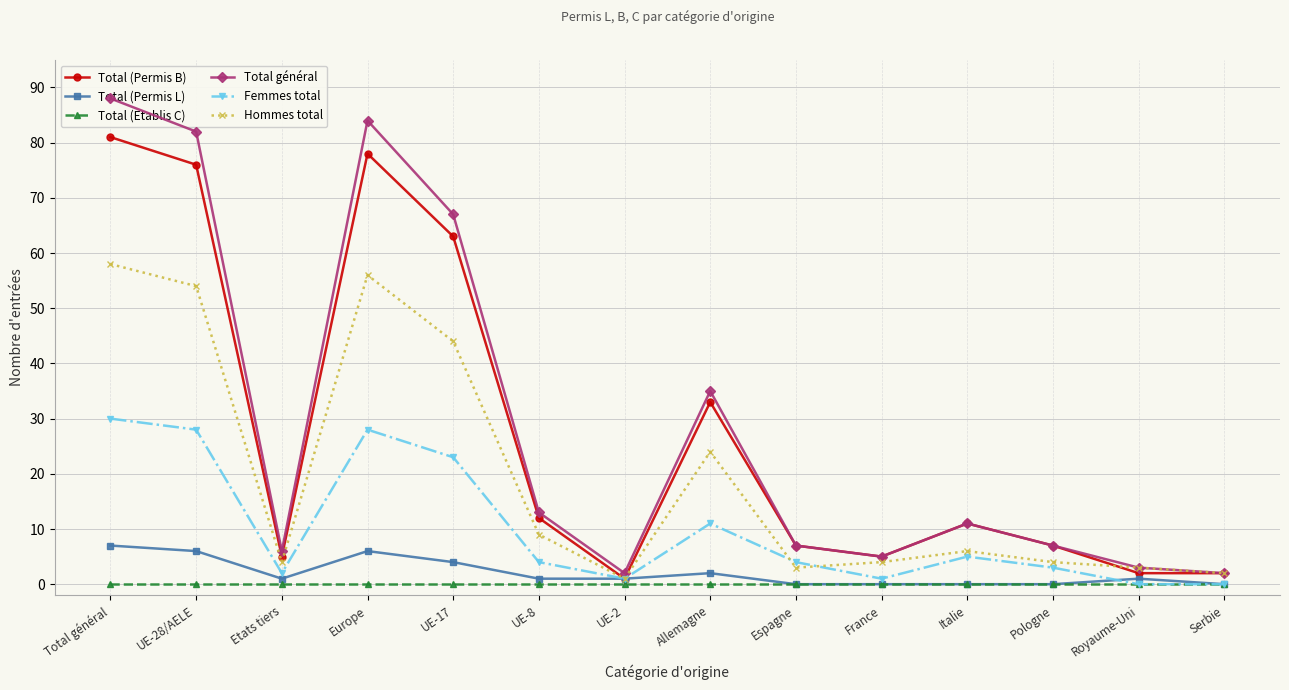

What is the sum of the Total général values at Espagne and Etats tiers?

13